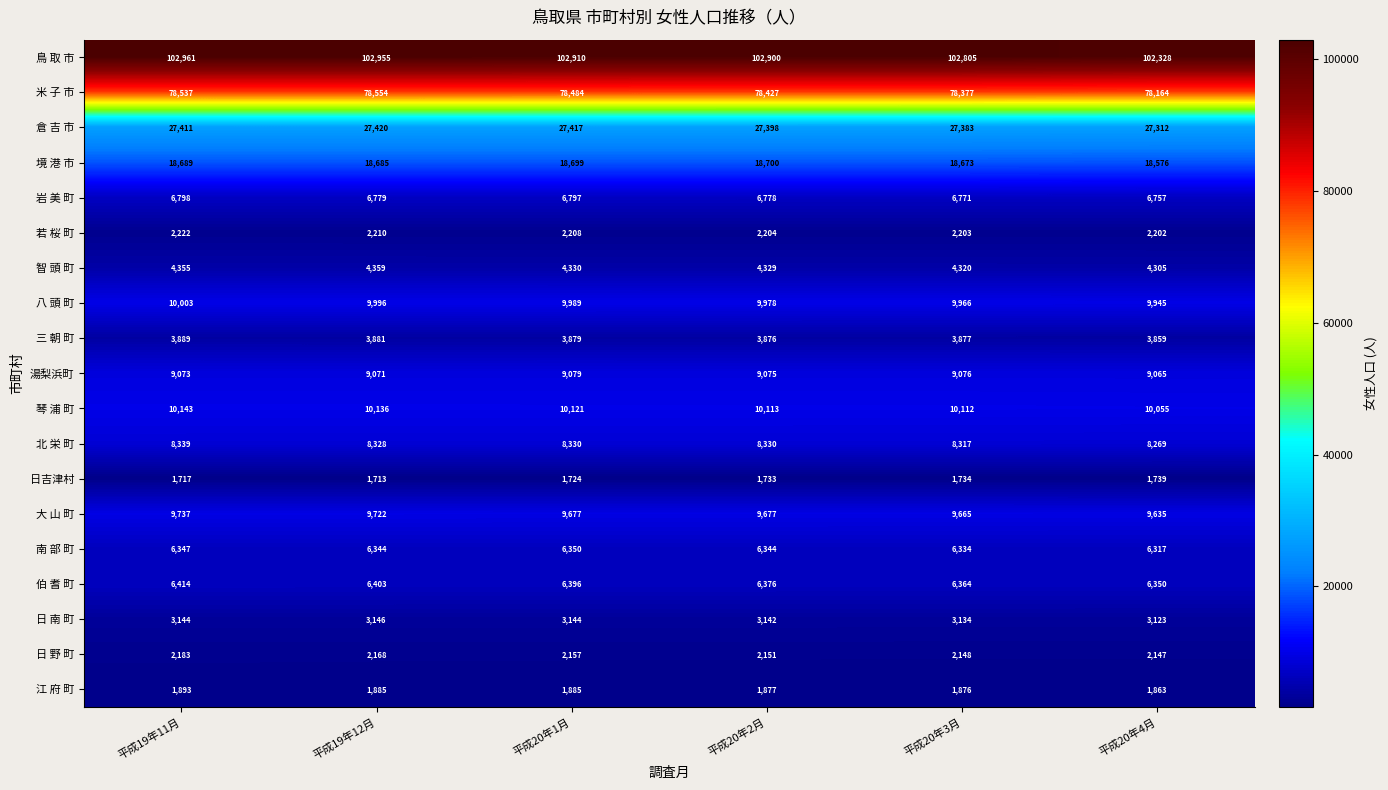

What is the total value across all series at 平成19年11月?

313855